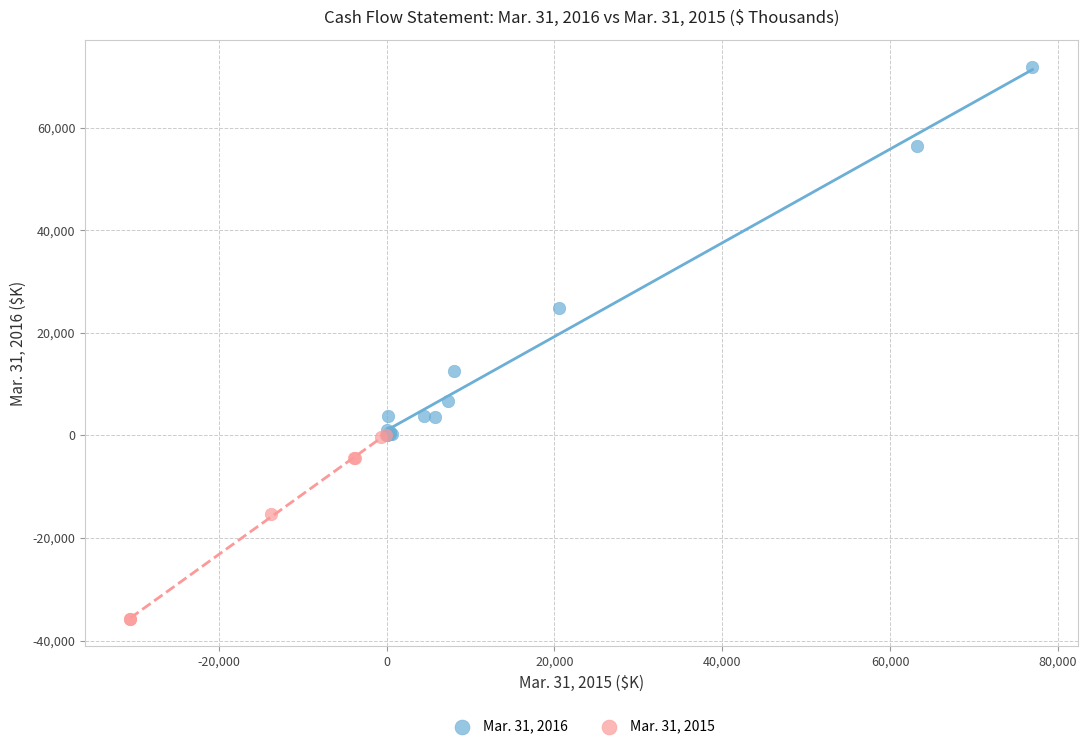

Which series has the largest Y range (max minus min)?

Mar. 31, 2016